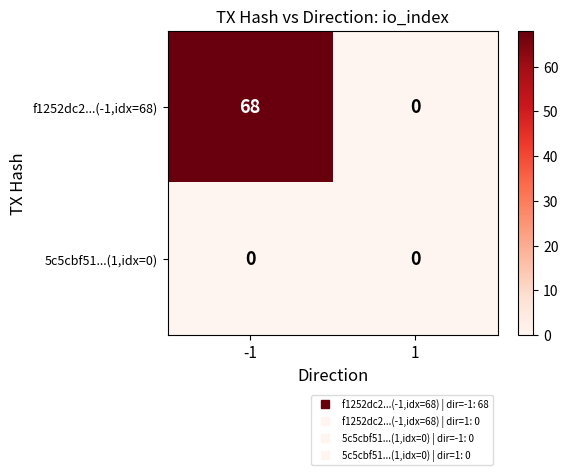

Count the number of data series in this chart.

2